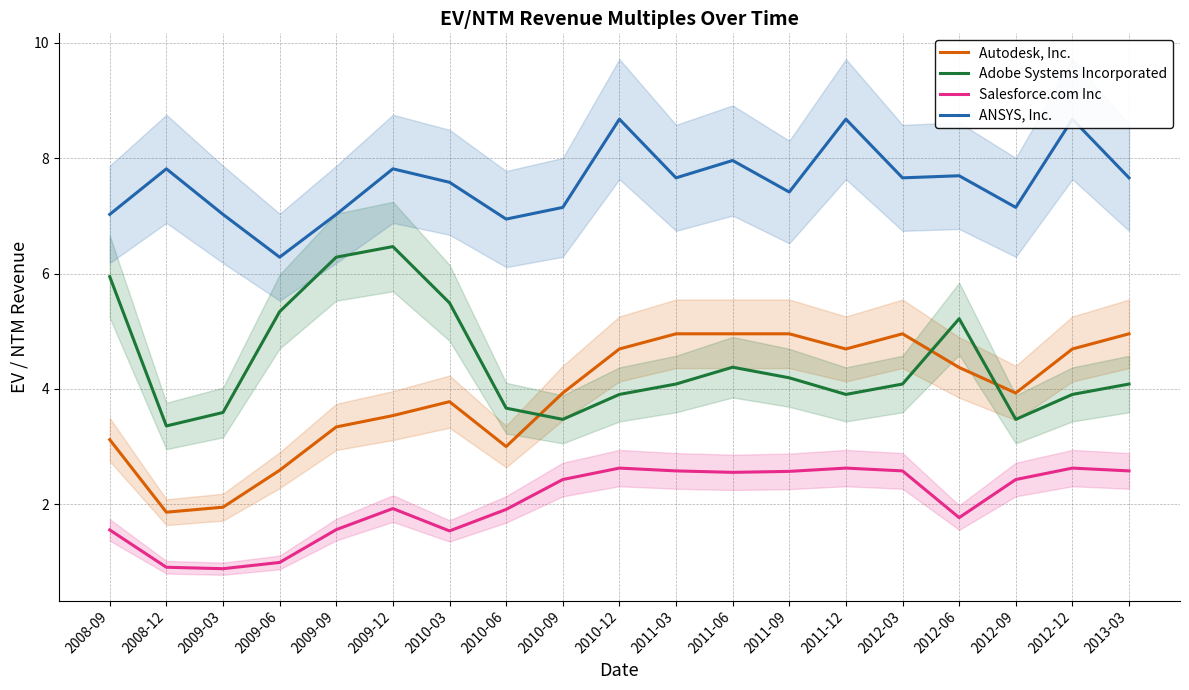

Which series has the largest range (max minus min)?

Adobe Systems Incorporated